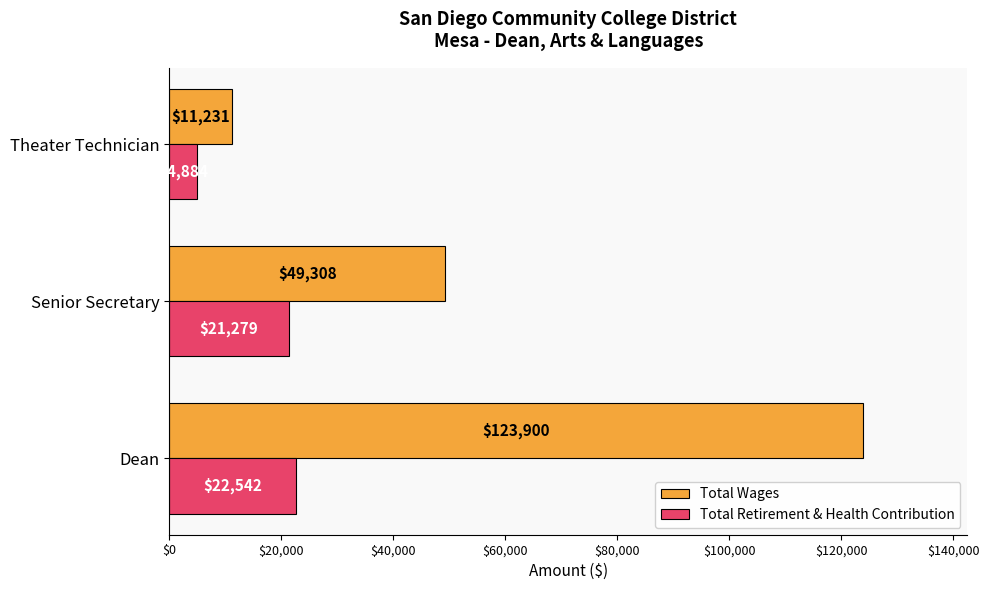

How many data points does each series have?

3